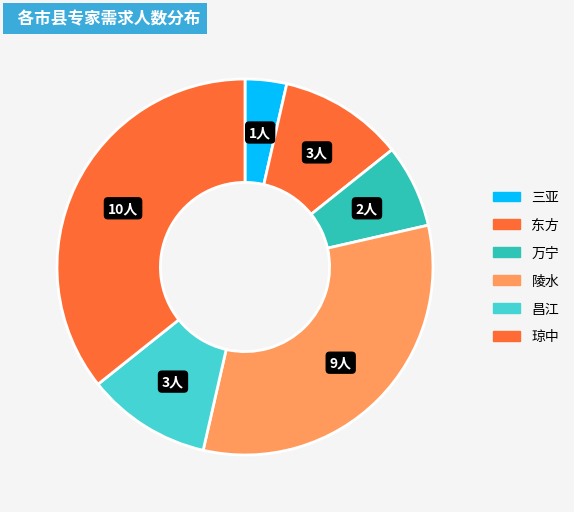

What is the change in value from 陵水 to 琼中?

+1